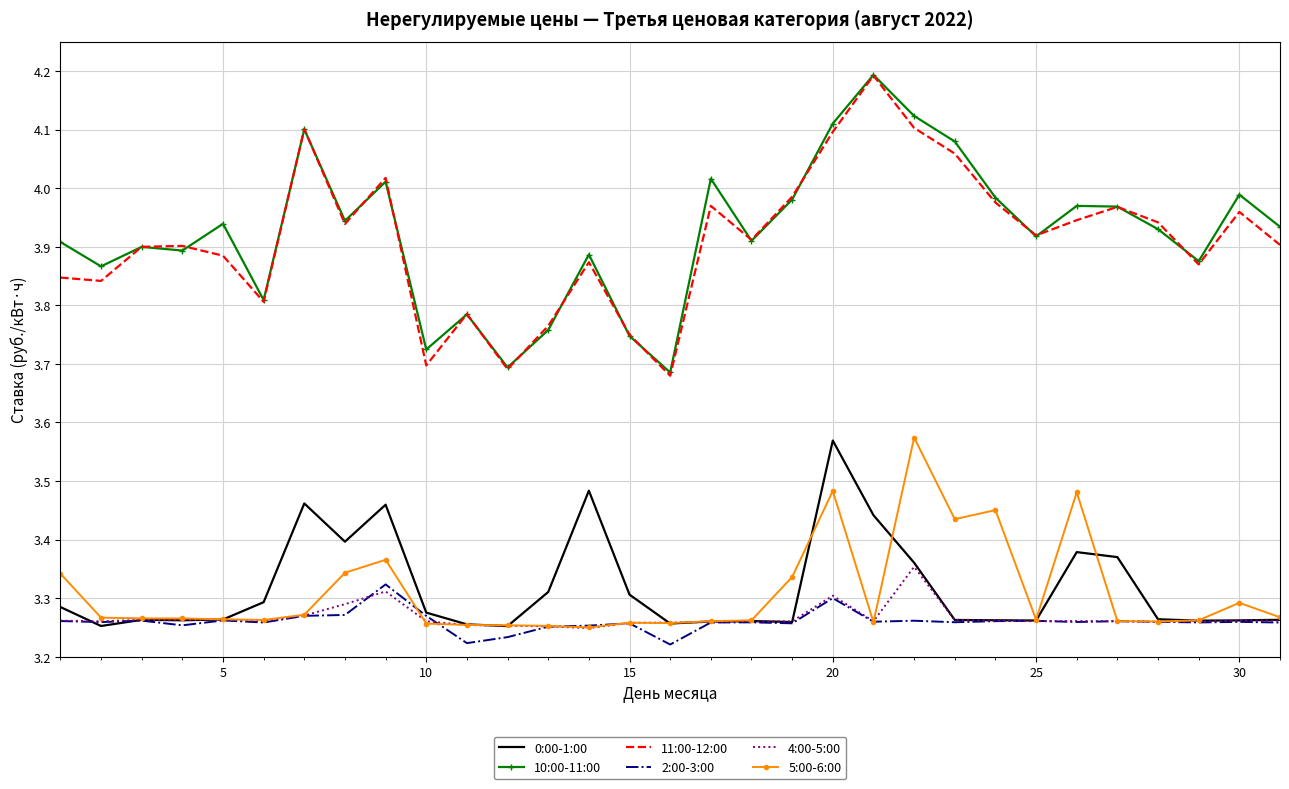

What are all the series names shown in the legend?

0:00-1:00, 10:00-11:00, 11:00-12:00, 2:00-3:00, 4:00-5:00, 5:00-6:00